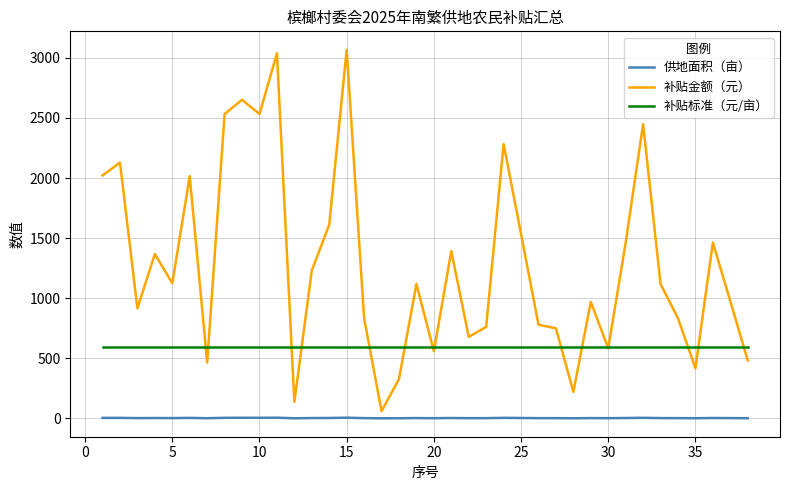

What is the highest value of the 补贴金额（元） series?

3068.0